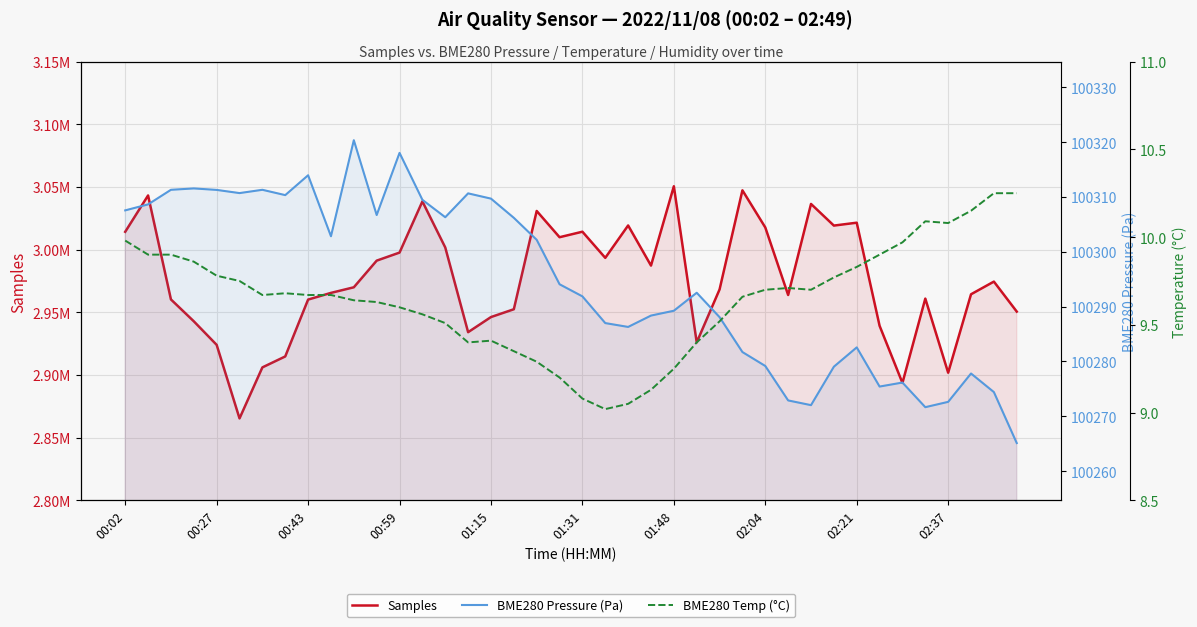

The BME280 Temp (°C) series shows 9.5 at 26. True or false?

True